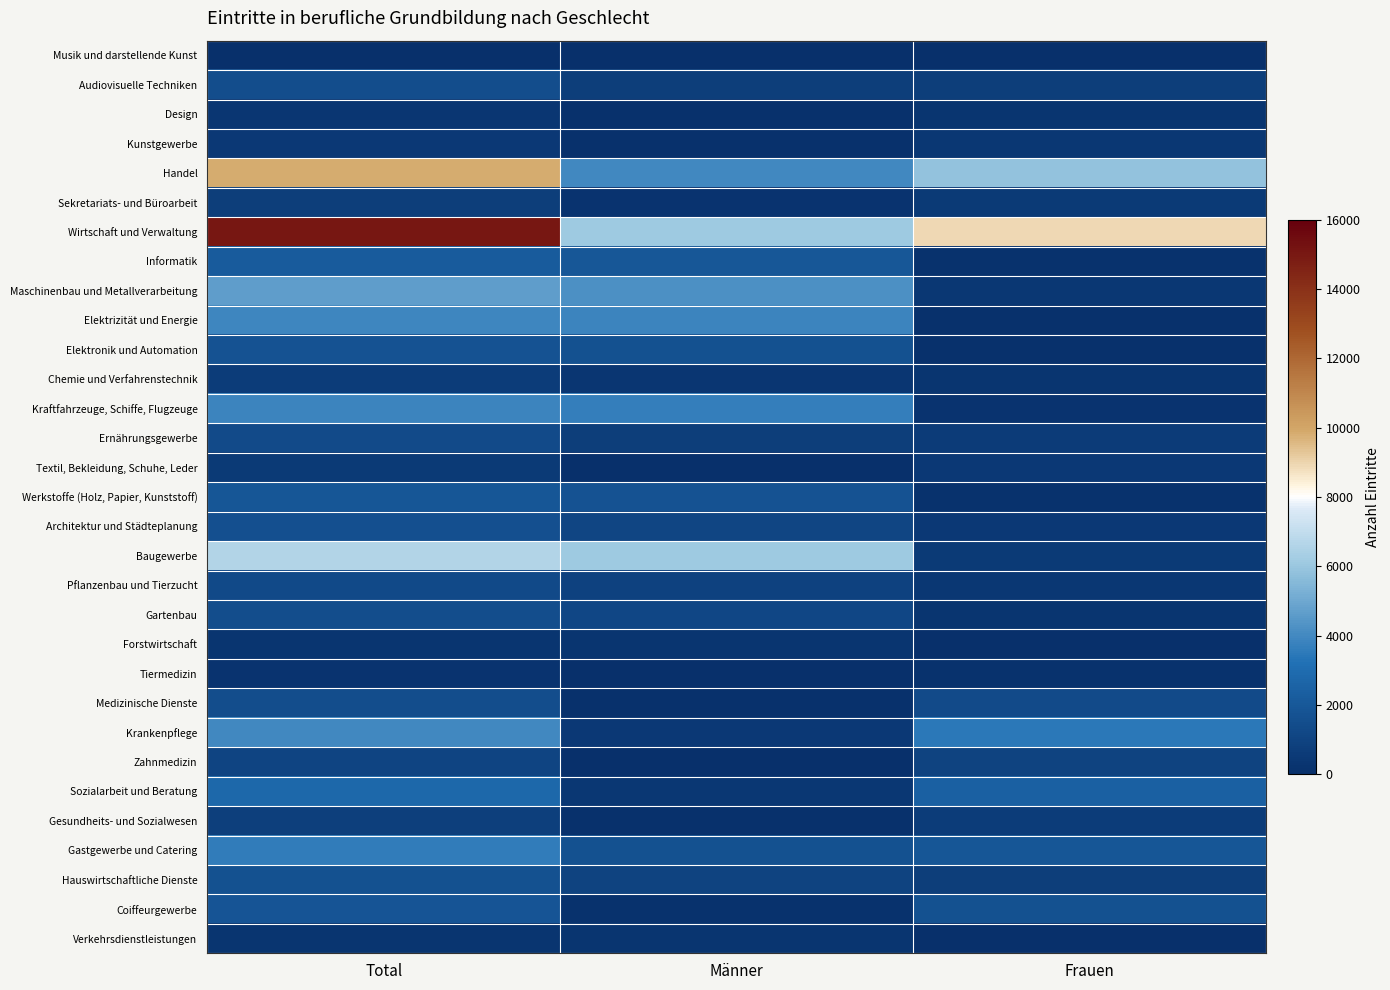

What is the total value across all series at Männer?

43036